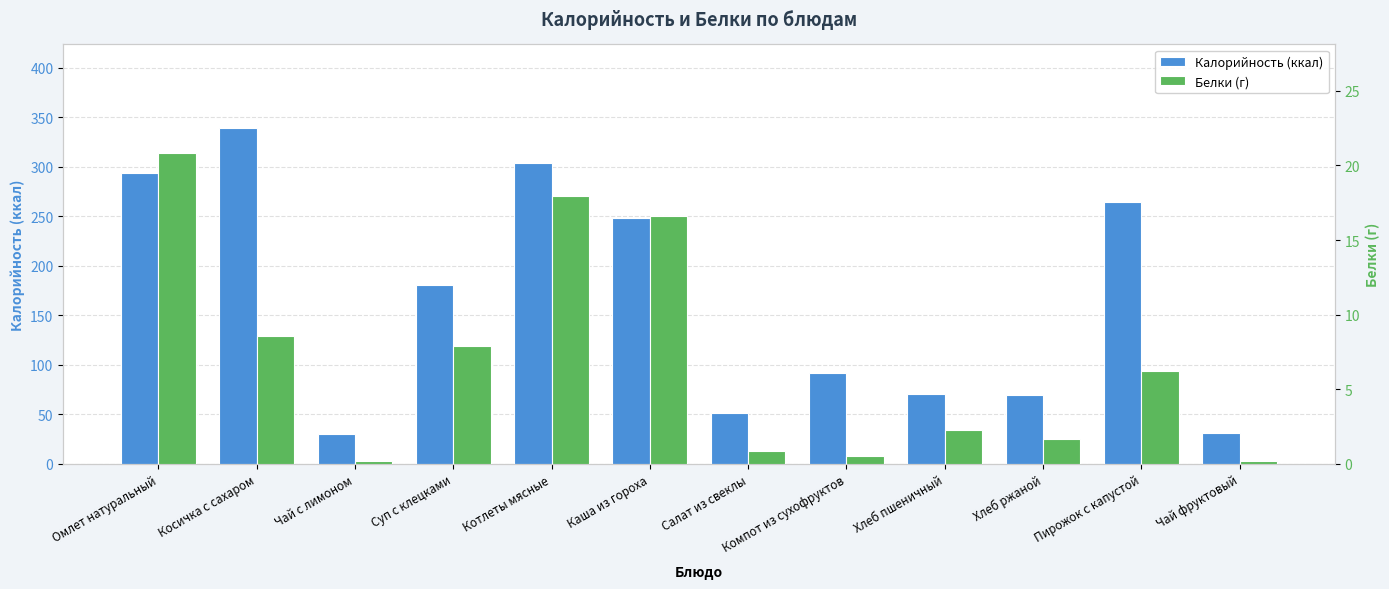

What is the difference between the second highest and second lowest values in the Белки series?

17.8